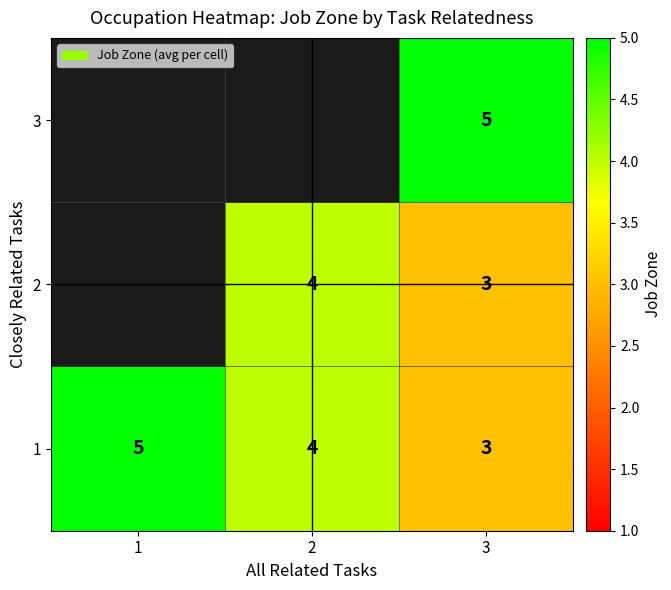

What is the approximate value of 1 at 3?

3